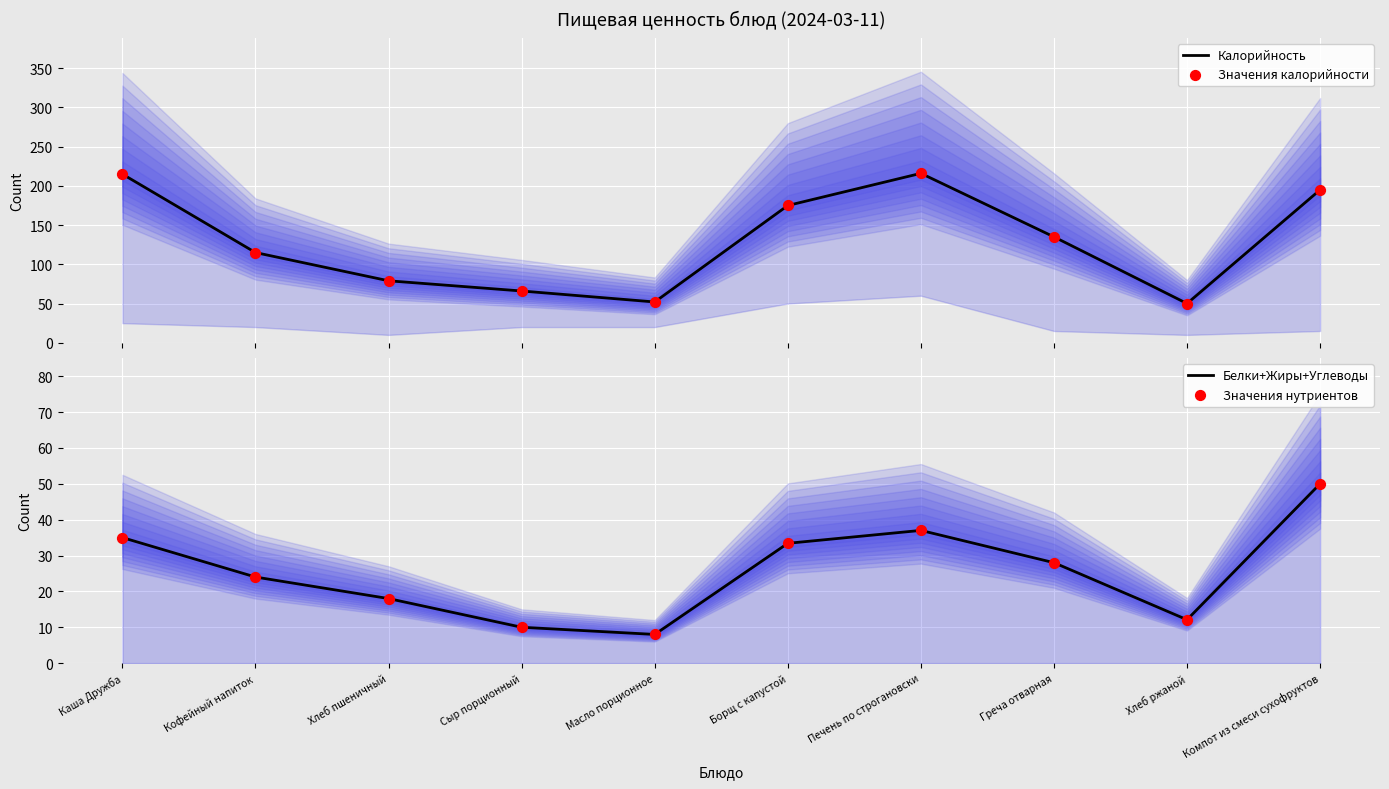

Which series has the widest spread of Y values?

Калорийность